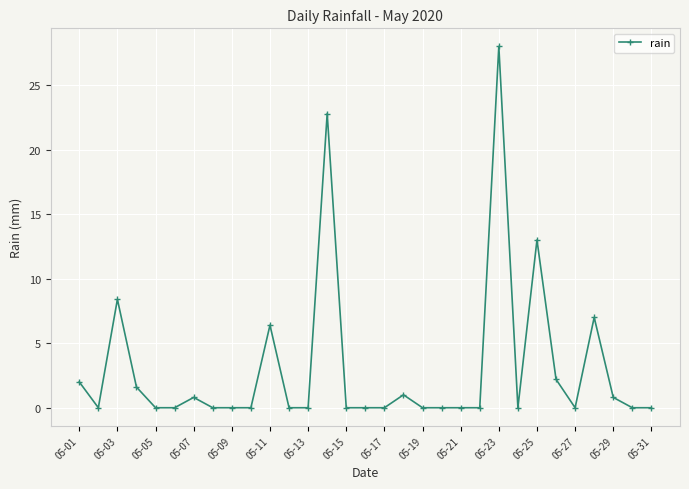

How many distinct data groups are displayed?

1